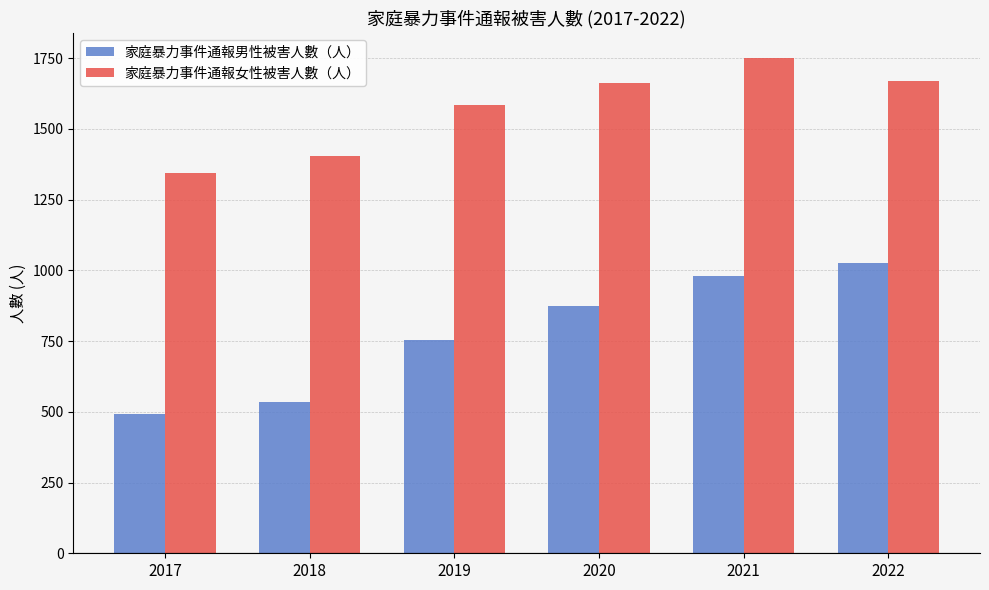

Reading left to right, what are all the values shown in this chart?

家庭暴力事件通報男性被害人數（人）: 2017=493	2018=535	2019=752	2020=872	2021=980	2022=1026
家庭暴力事件通報女性被害人數（人）: 2017=1344	2018=1404	2019=1585	2020=1660	2021=1751	2022=1668